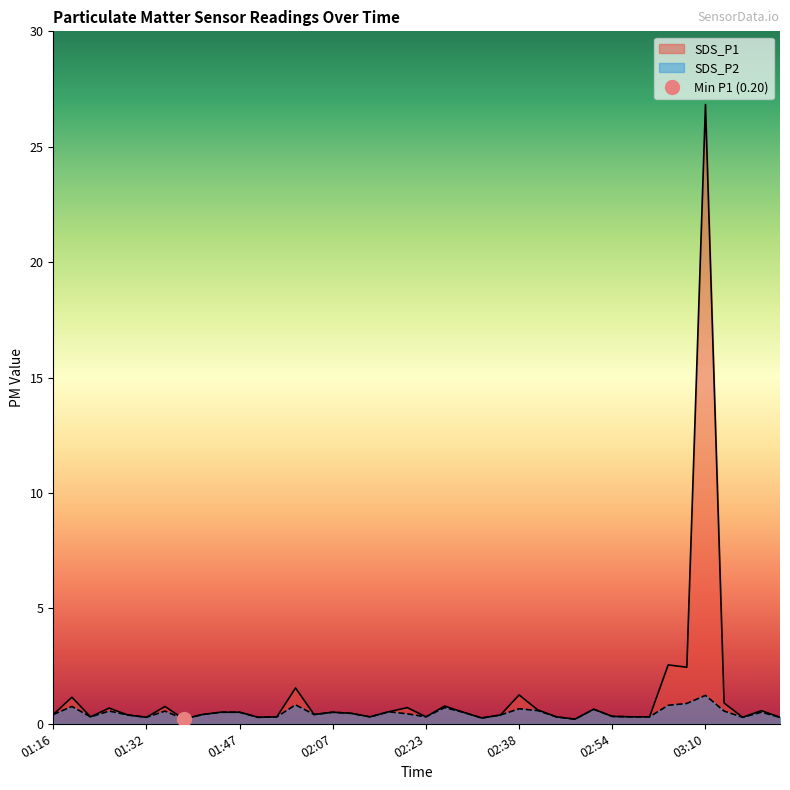

Does the chart have visible grid lines?

No